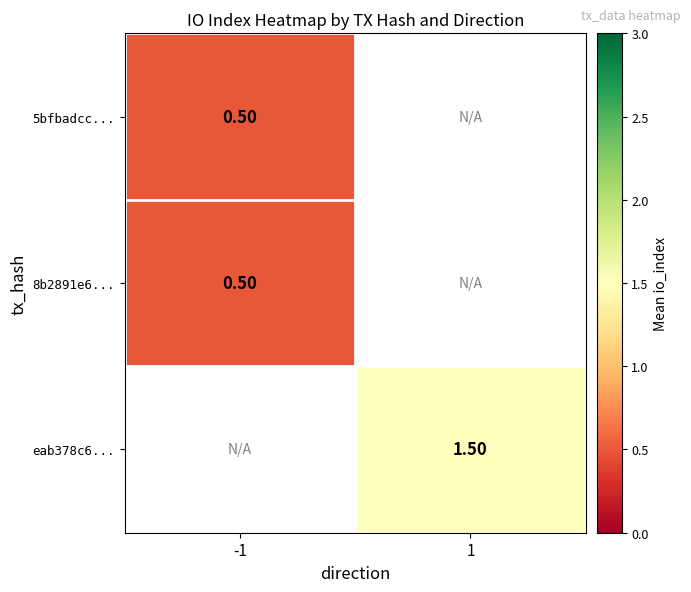

How many data points does each series have?

2